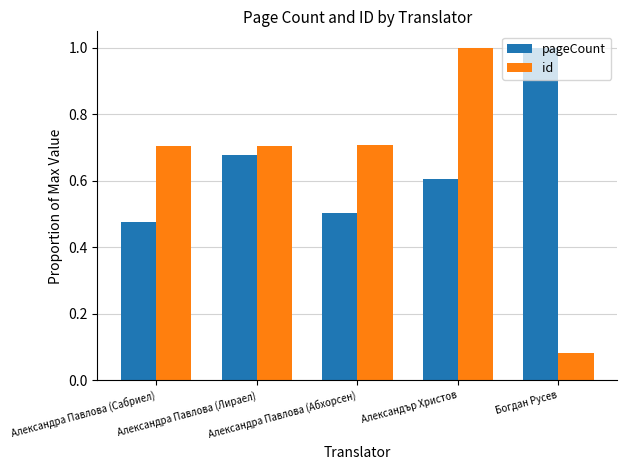

What is the sum of the pageCount values at Александър Христов and Богдан Русев?

1.6